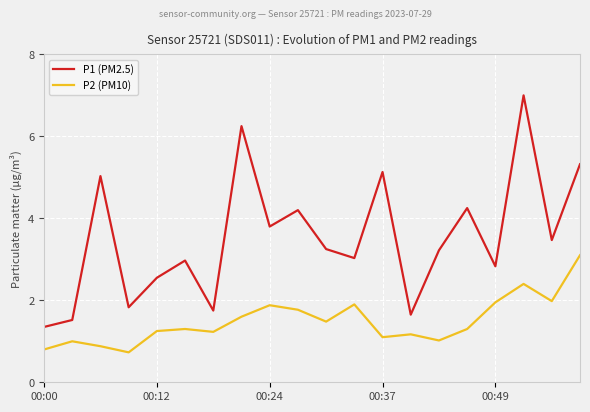

What is the maximum value for P1 (PM2.5)?

7.0